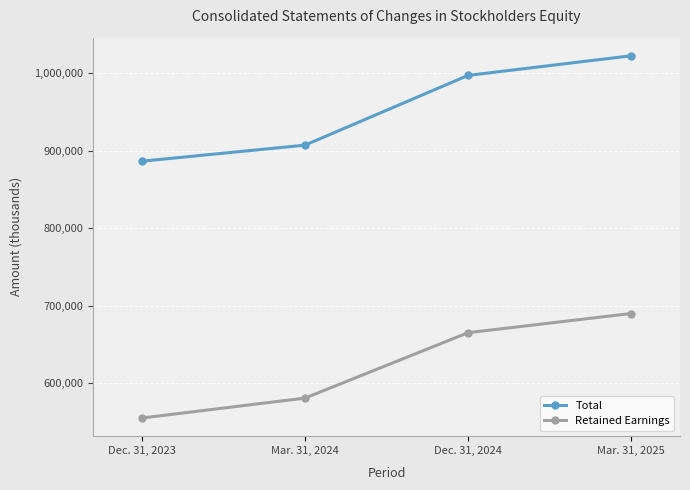

What is the total value across all series at Dec. 31, 2024?

1662558